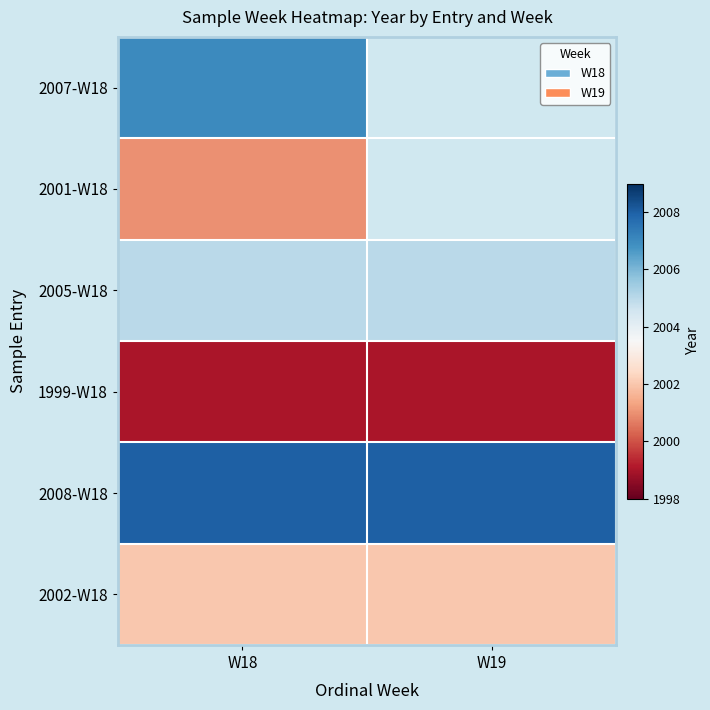

True or false: 2007-W18 has a value of 2007.0 at W18.

True